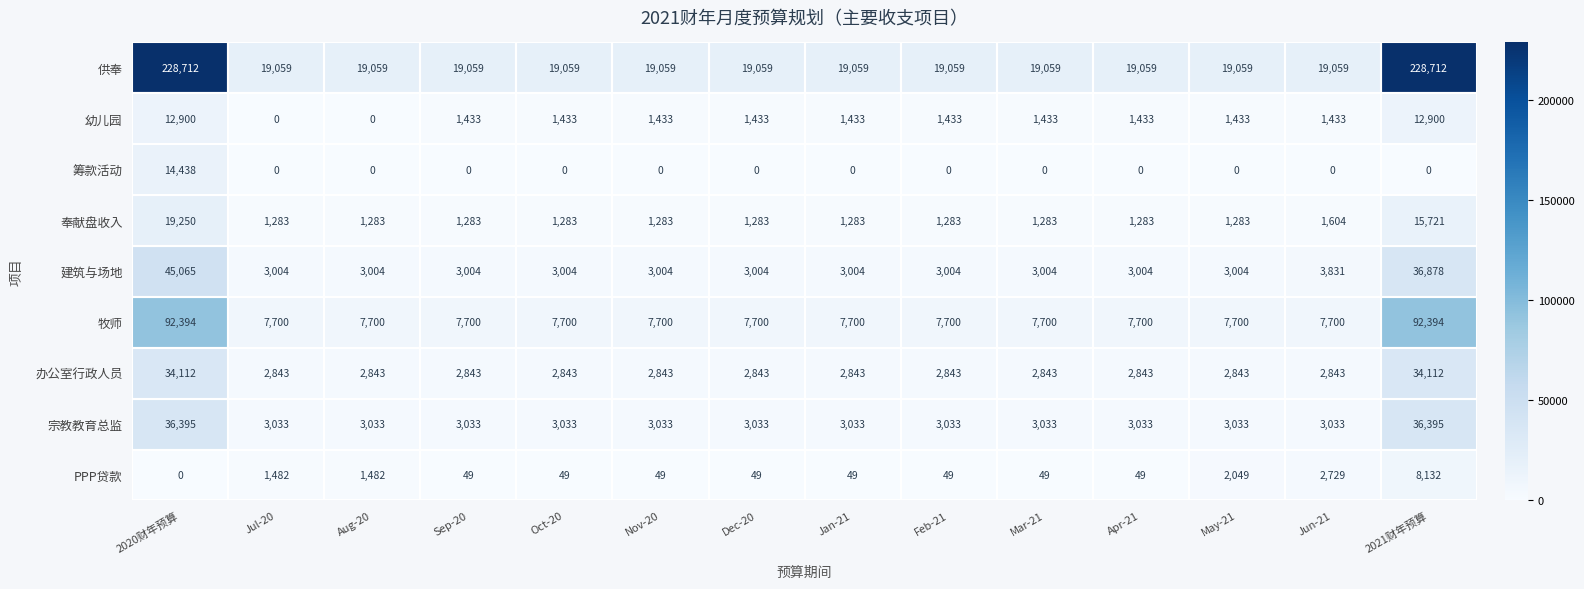

What is the average value of the 建筑与场地 series?

8487